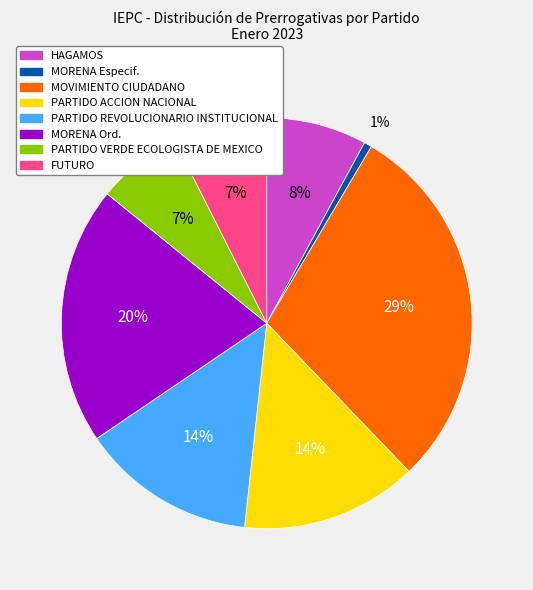

Is PARTIDO ACCION NACIONAL the majority of the pie?

No